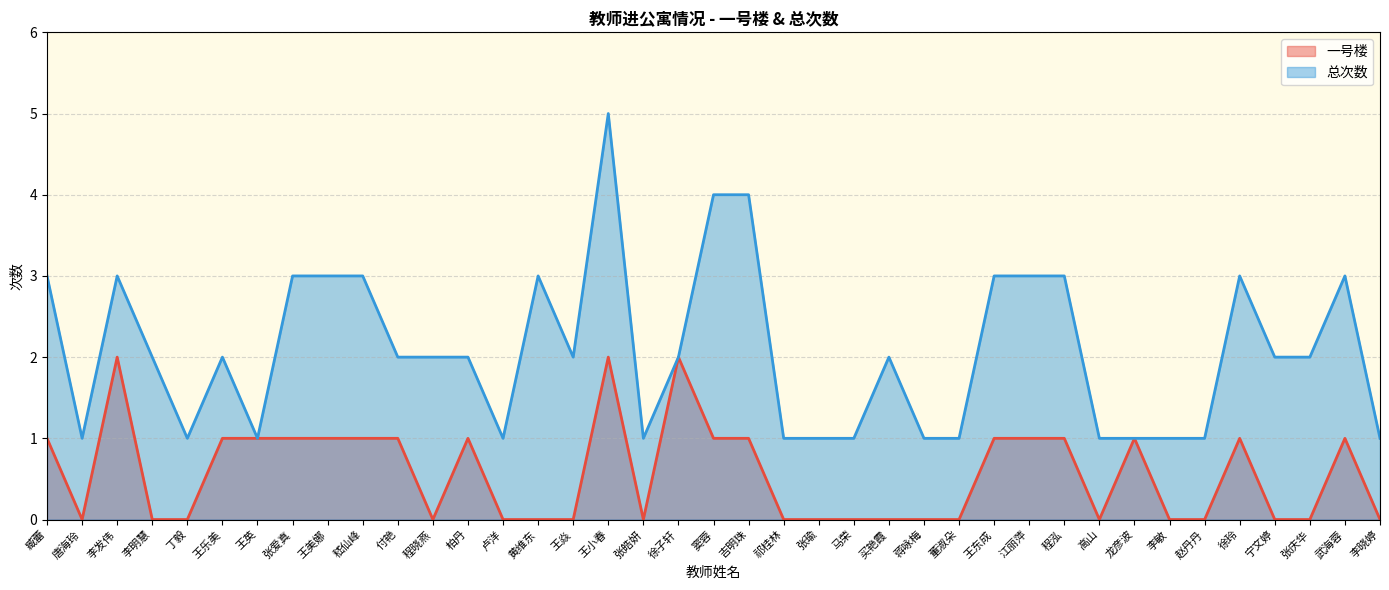

How many lines are shown in the chart?

2